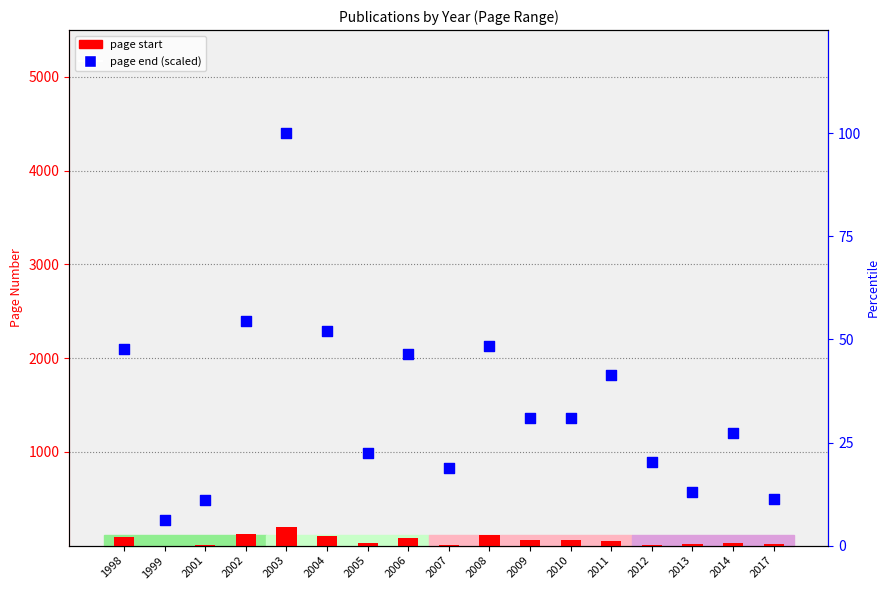

Is the value of page start at 2002 greater than the value of page end (scaled) at 2008?

Yes